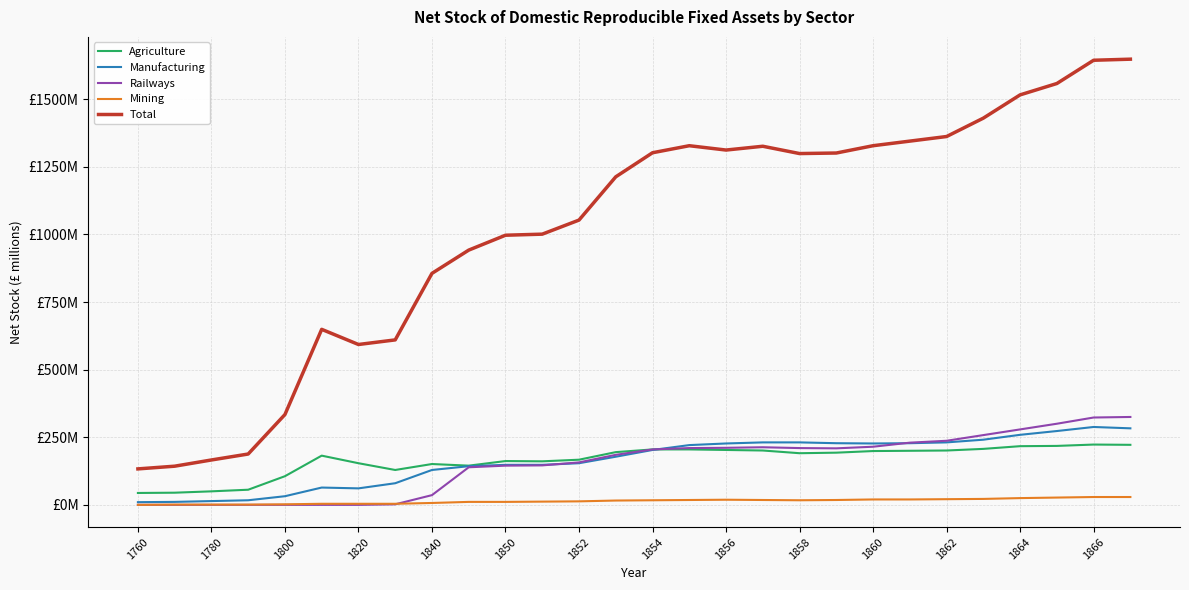

How many interior local valleys does the Mining series have?

1